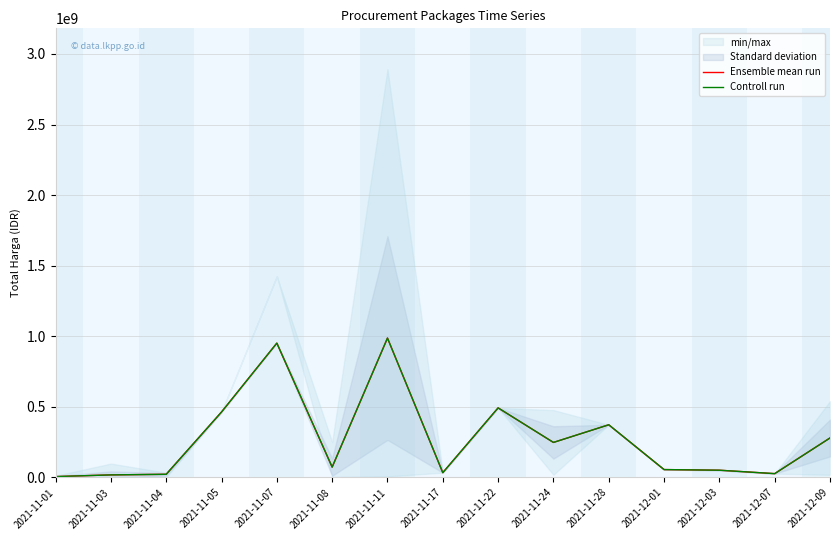

Between 2021-11-03 and 2021-11-05, which is larger?

2021-11-05